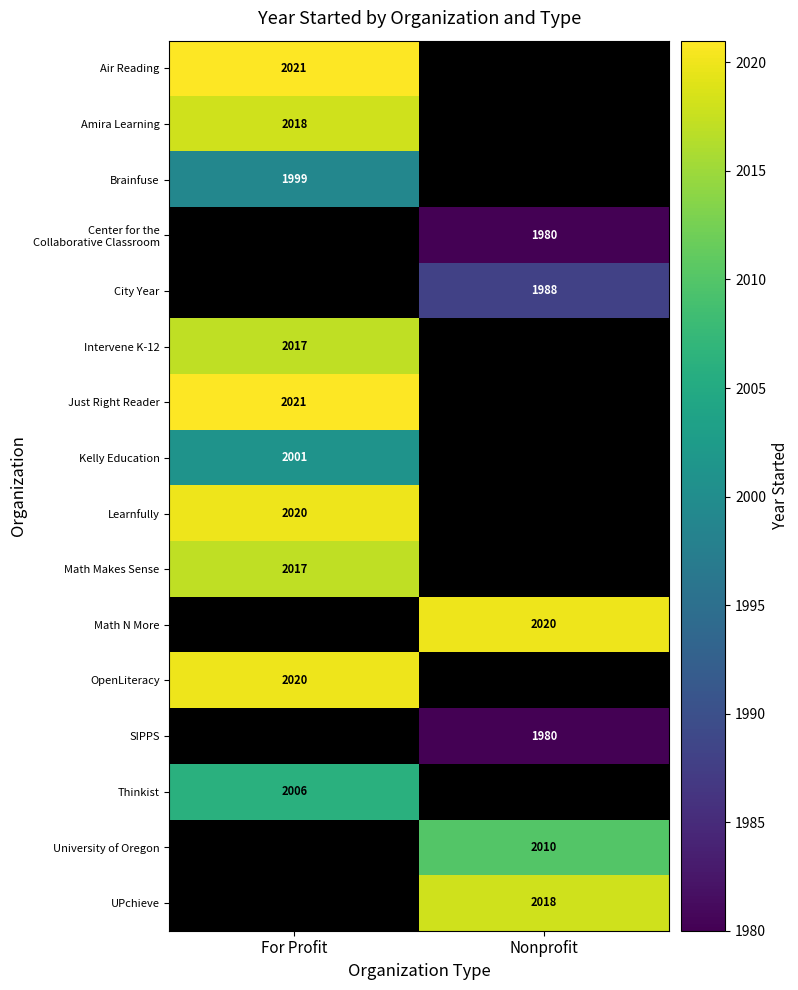

Rank the series by their maximum value, from highest to lowest.

Air Reading, Center for the Collaborative Classroom, City Year, Just Right Reader, Learnfully, Math Makes Sense, Math N More, OpenLiteracy, Amira Learning, Intervene K-12, SIPPS, Thinkist, Brainfuse, University of Oregon, UPchieve, Kelly Education